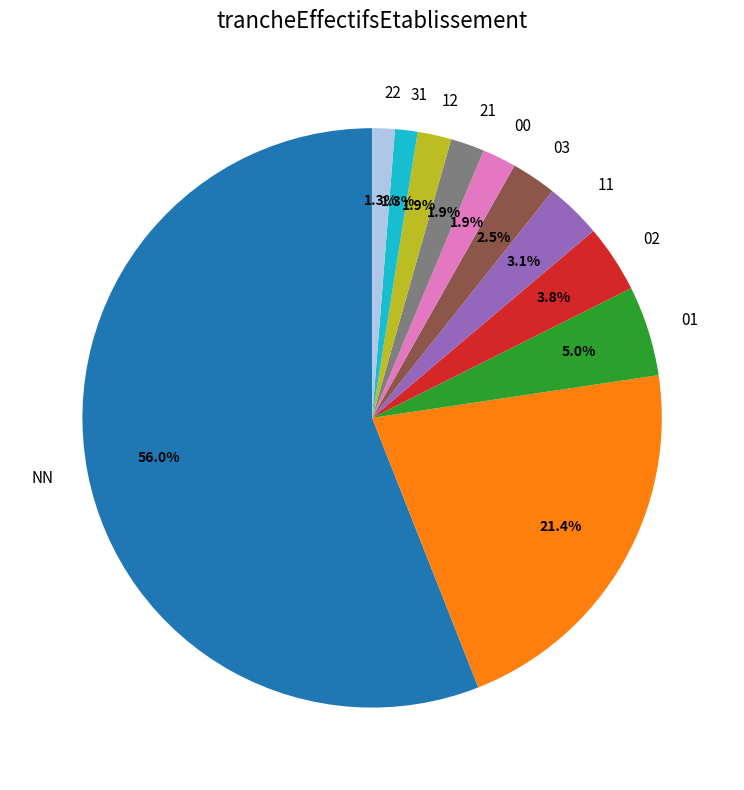

To the nearest percent, what is the average slice percentage?

9%